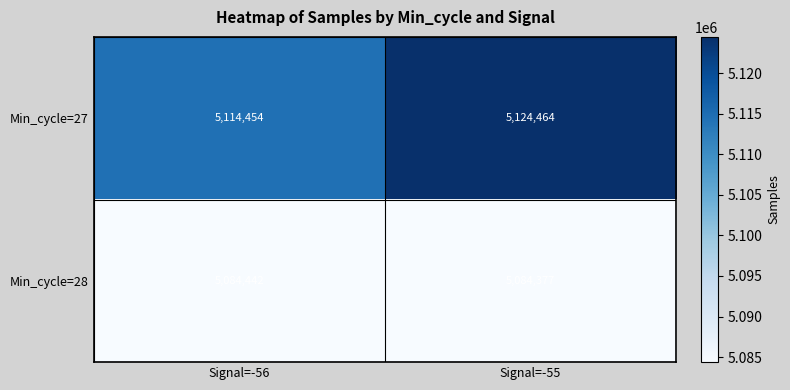

True or false: Min_cycle=27 has a value of 7696814 at Signal=-56.

False